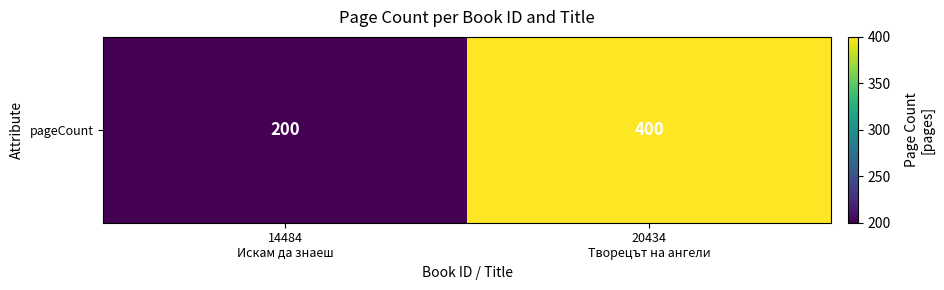

What is the smallest value displayed?

200